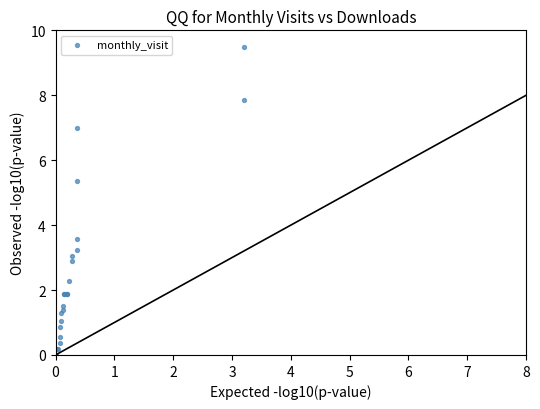

What Y value in the scatter plot is closest to 4?

3.6